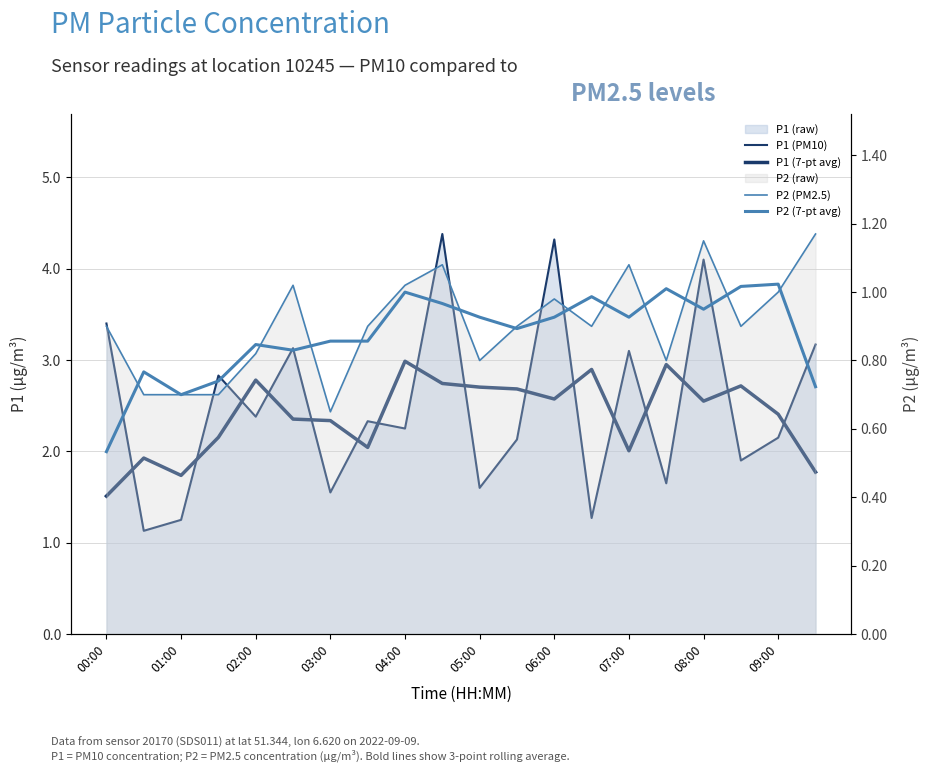

Which series has the widest spread of values?

P1 (PM10)